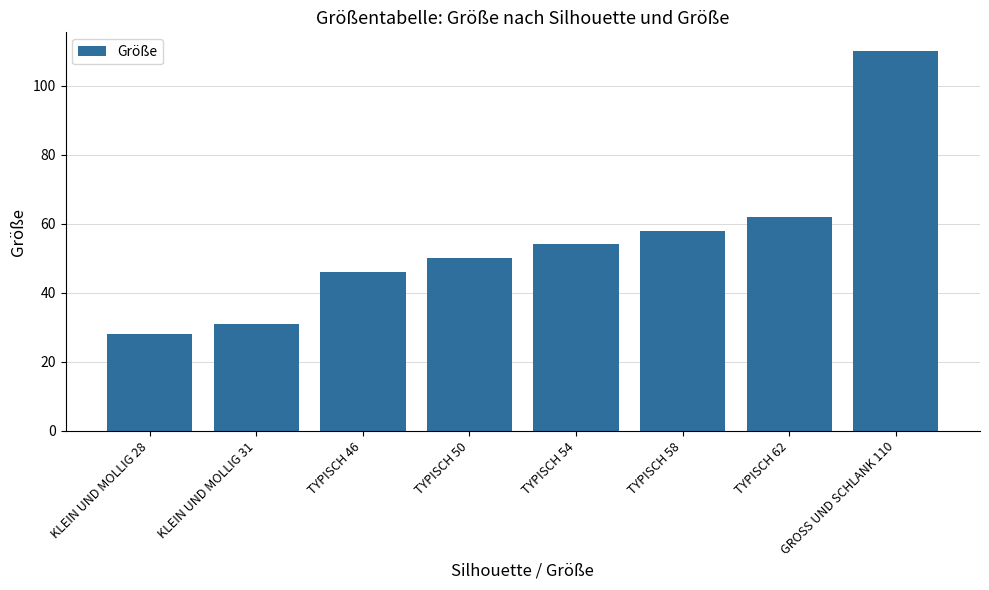

What is the minimum value shown in the chart?

28